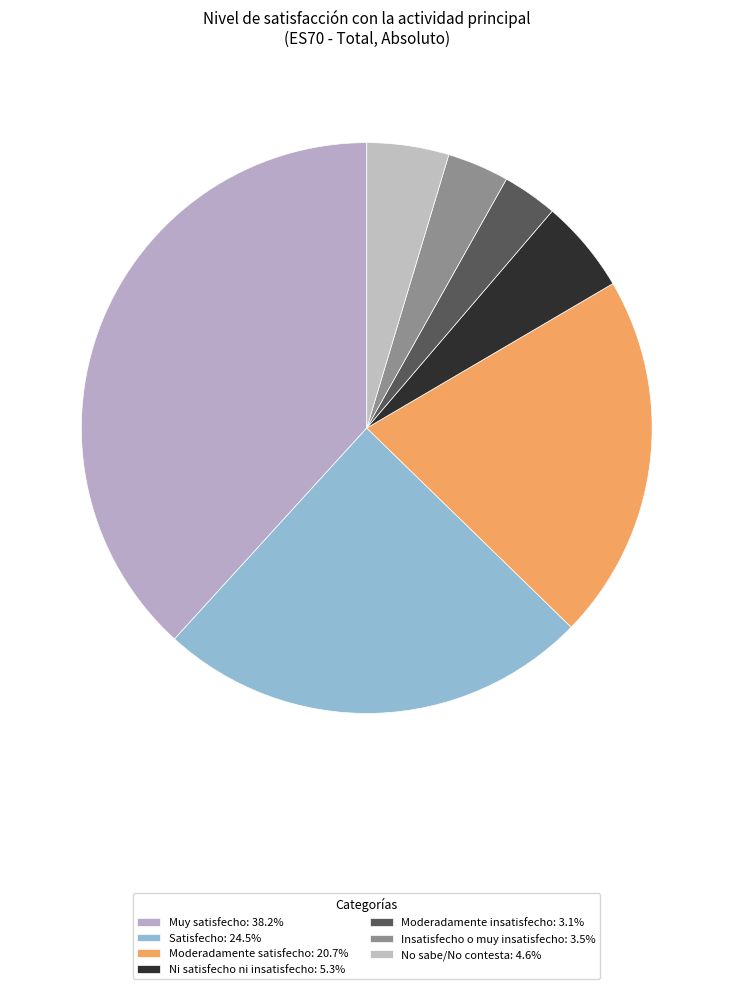

What percentage do Muy satisfecho and Moderadamente insatisfecho together represent?

41.4%